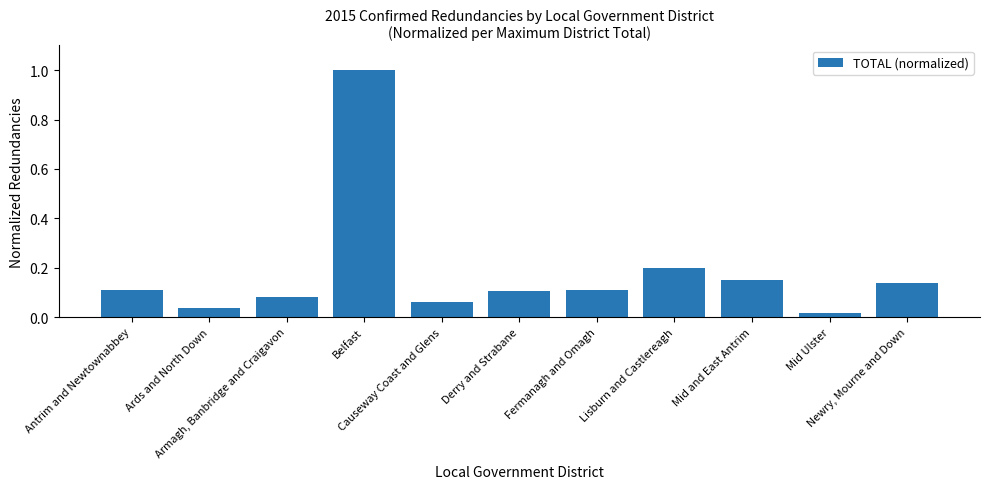

What is the label of the 1st bar from the right?

Newry, Mourne and Down